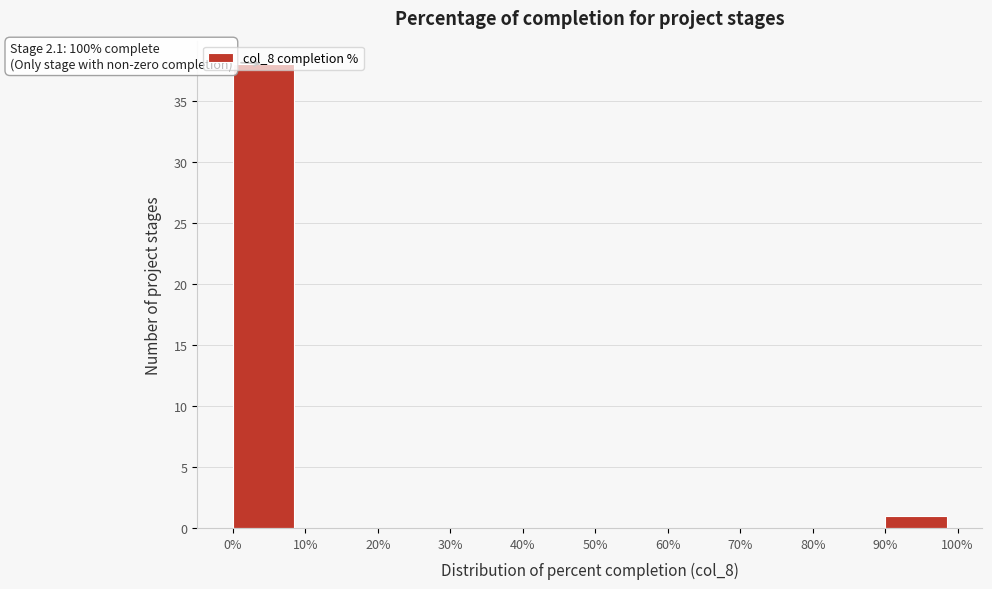

Which range on the x-axis has the tallest bar?

0% to 10%